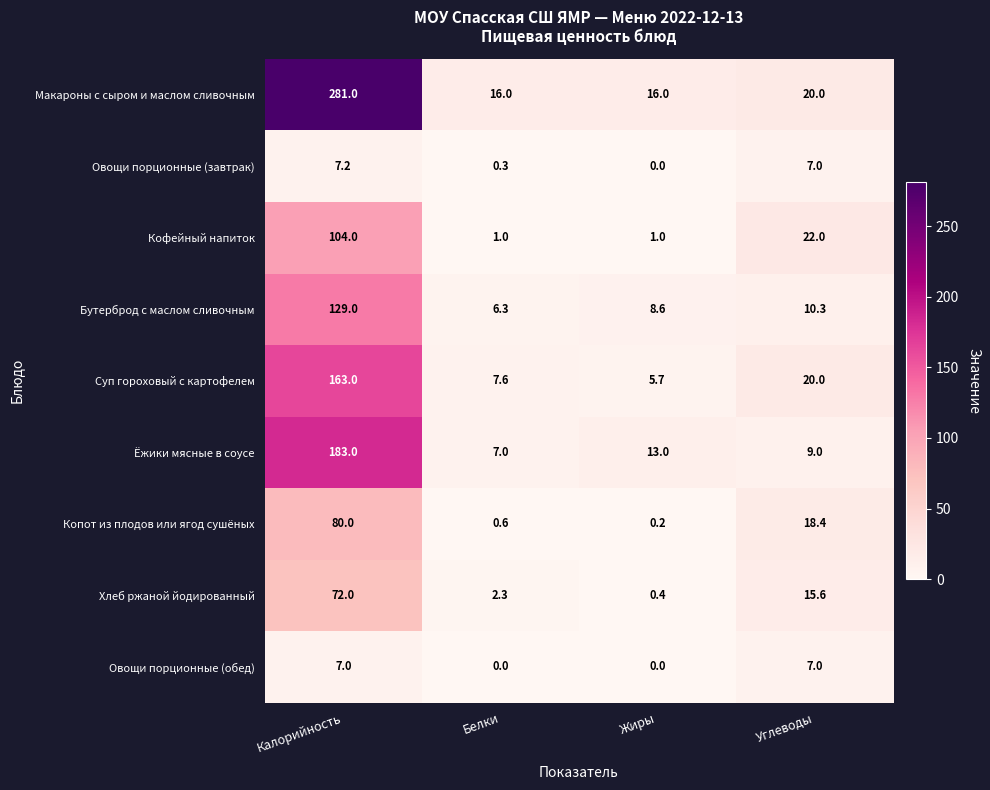

What is the difference between the highest and lowest values at Калорийность?

274.0